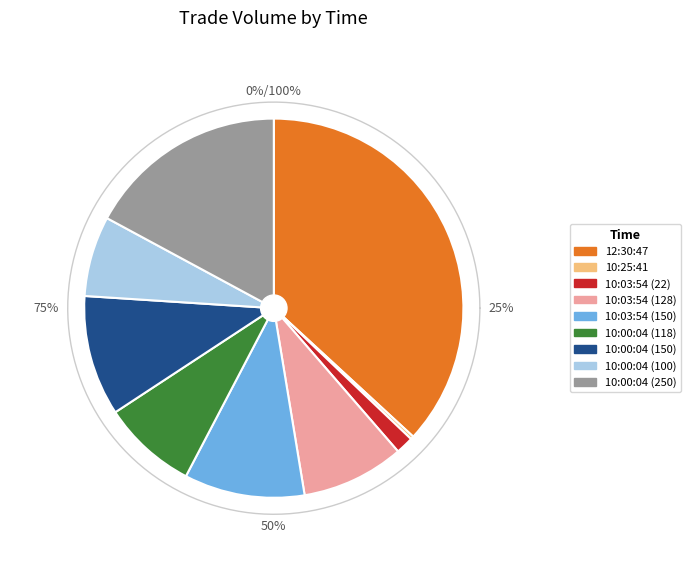

The 10:03:54 (22) slice represents 2% of the pie. True or false?

True